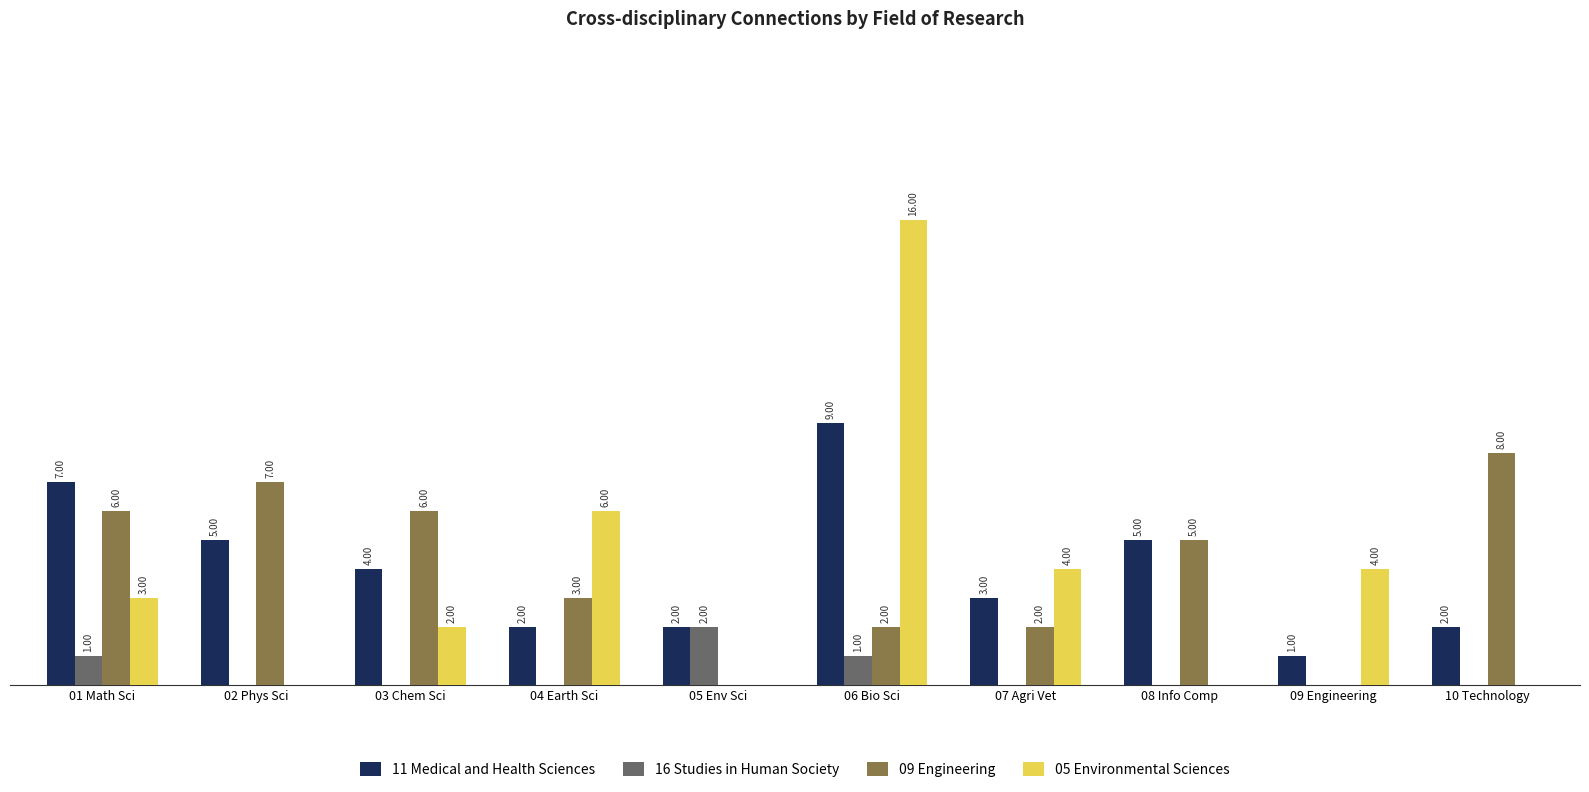

Which series changed the most between 02 Phys Sci and 06 Bio Sci?

05 Environmental Sciences